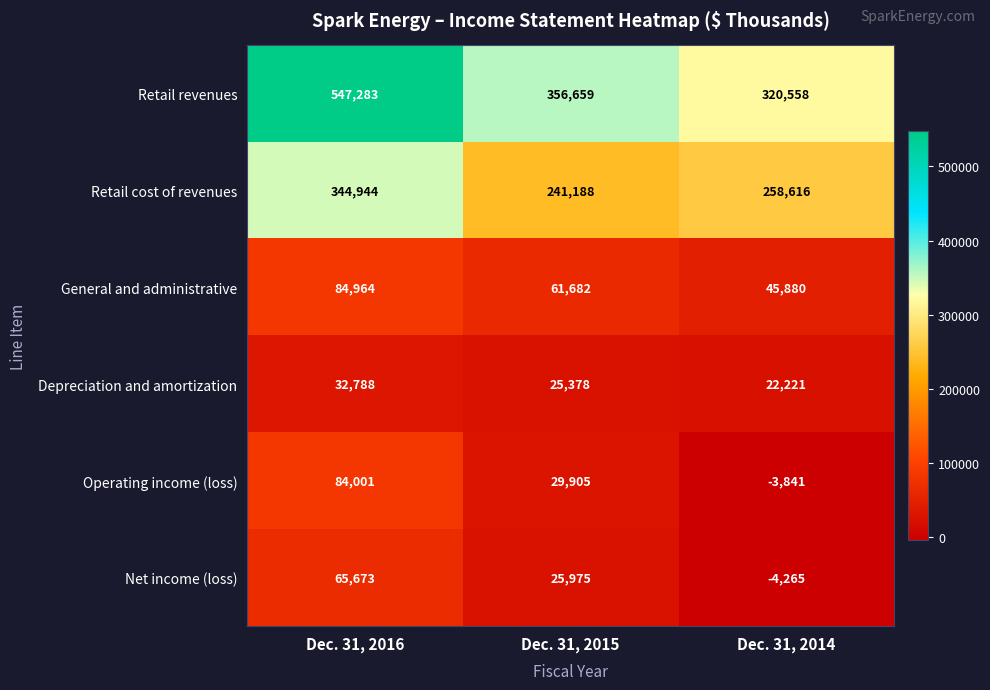

At which label does Retail revenues reach its minimum?

Dec. 31, 2014